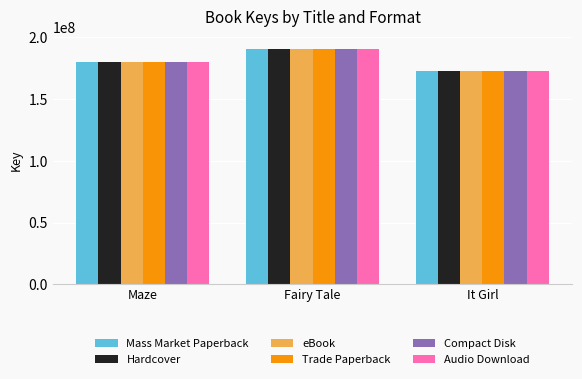

Rank the categories by Compact Disk value from highest to lowest.

Fairy Tale, Maze, It Girl